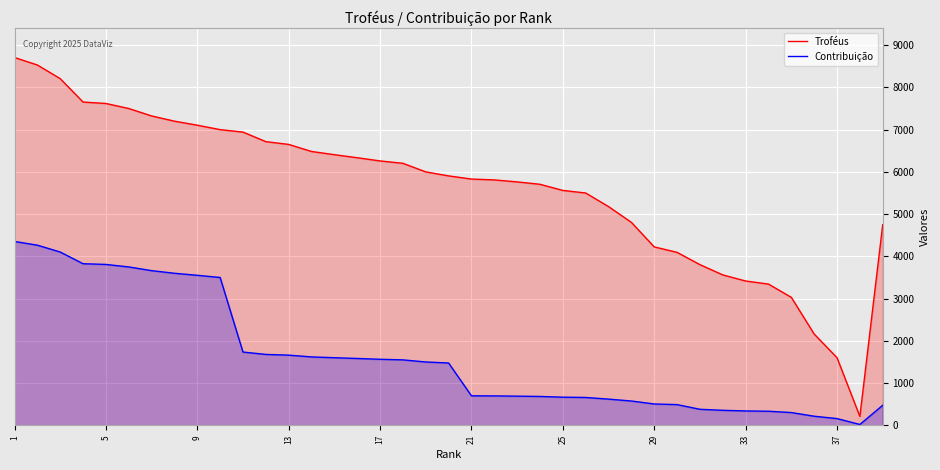

In Contribuição, how many points are lower than both neighbors (excluding endpoints)?

1